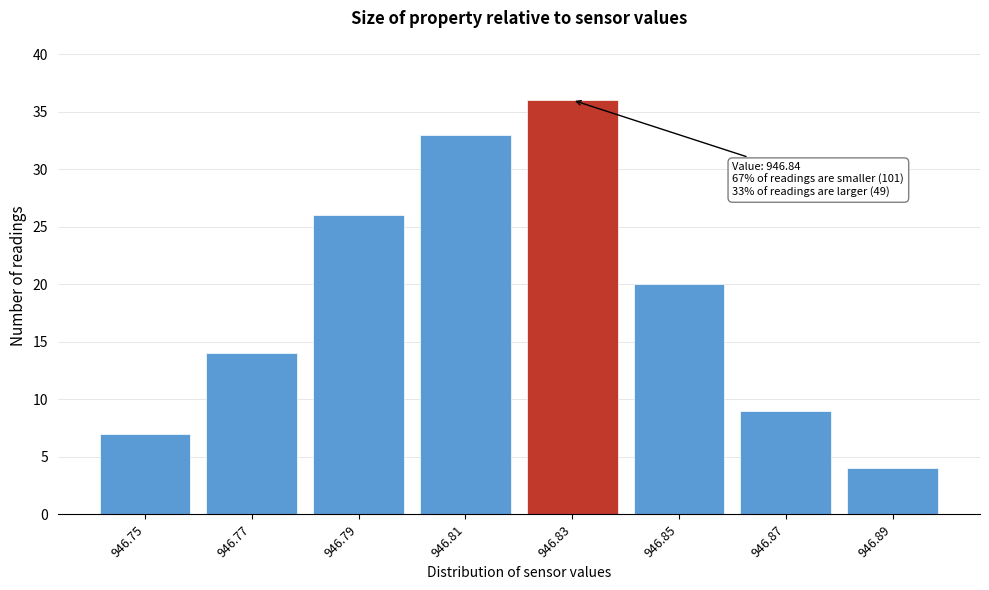

Reading left to right, list all the values displayed in this chart.

946.75=7	946.77=14	946.79=26	946.81=33	946.83=36	946.85=20	946.87=9	946.89=4